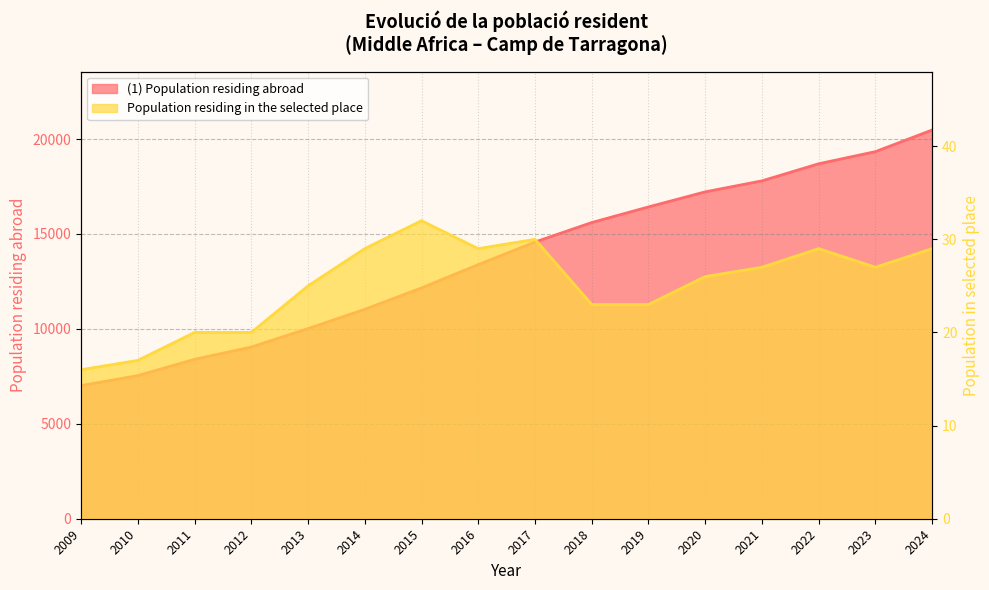

What is the difference between the maximum and minimum values in the Population residing in the selected place series?

16